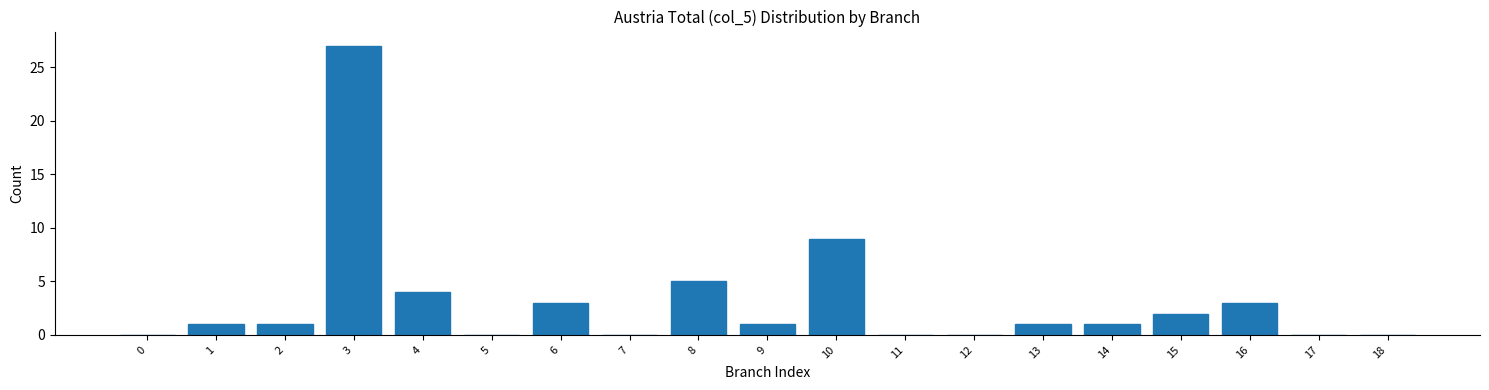

Reading left to right, transcribe all the data shown in this chart.

0=0	1=1	2=1	3=27	4=4	5=0	6=3	7=0	8=5	9=1	10=9	11=0	12=0	13=1	14=1	15=2	16=3	17=0	18=0